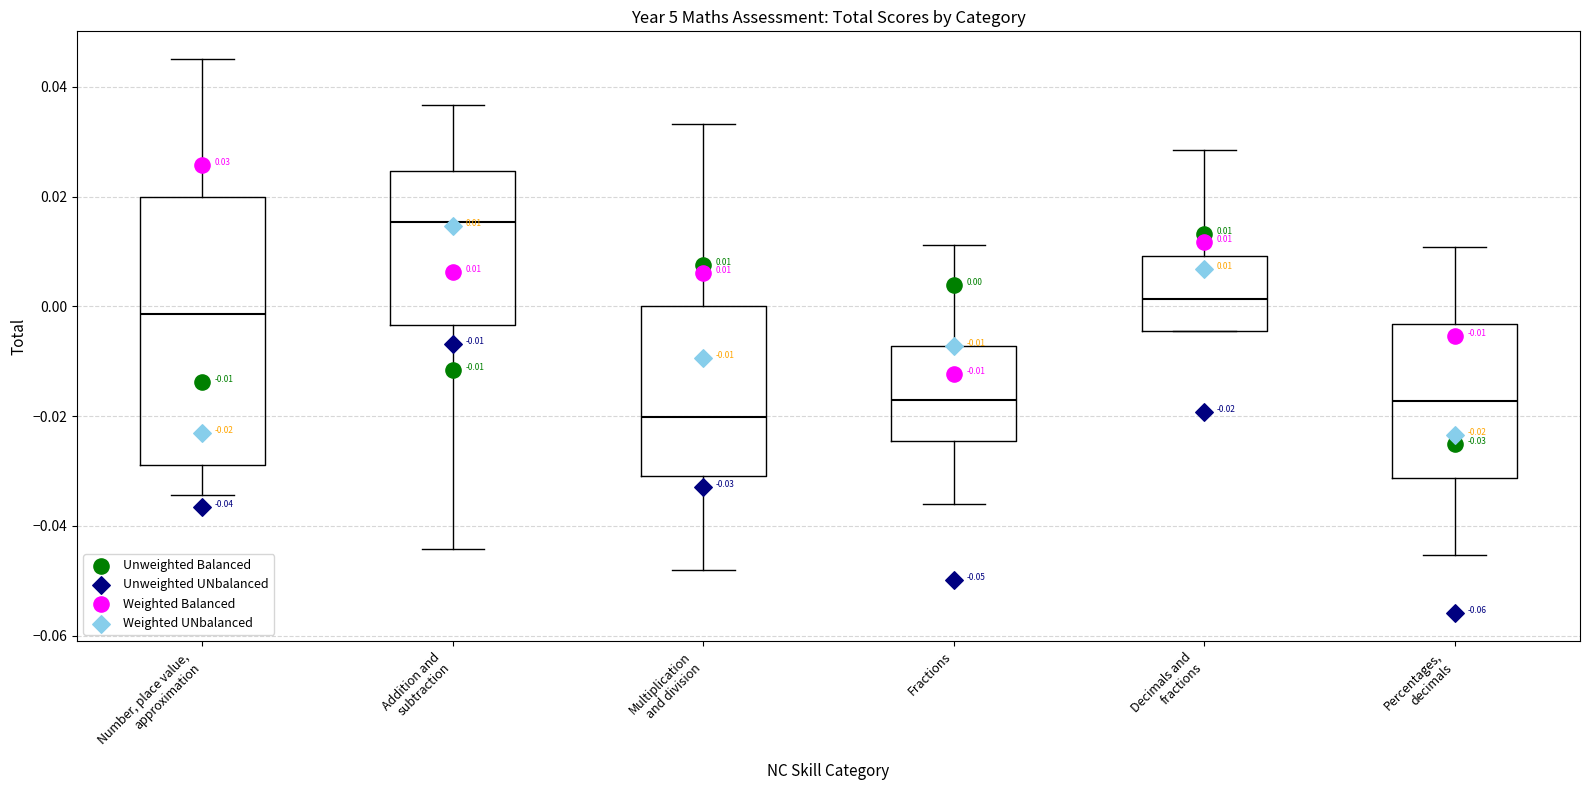

Which box has the lowest median line?

Multiplication and division